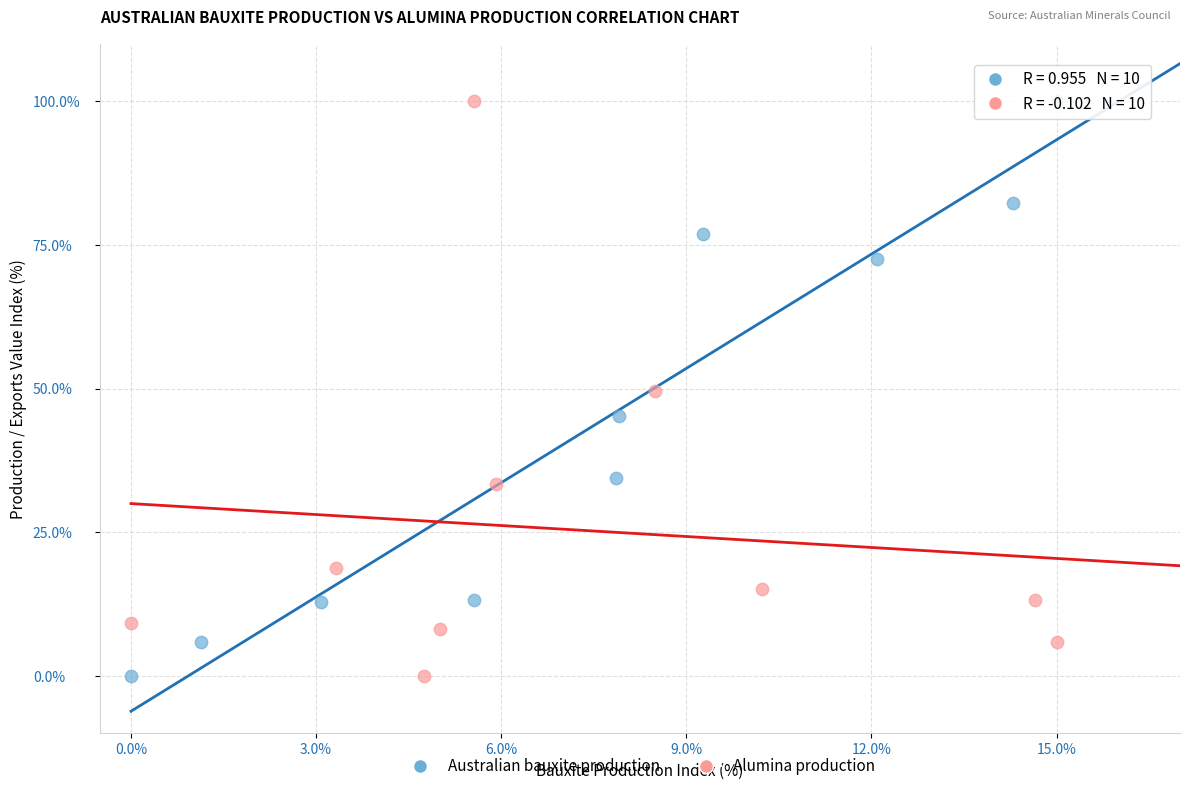

What are all the series names shown in the legend?

Australian bauxite production, Alumina production